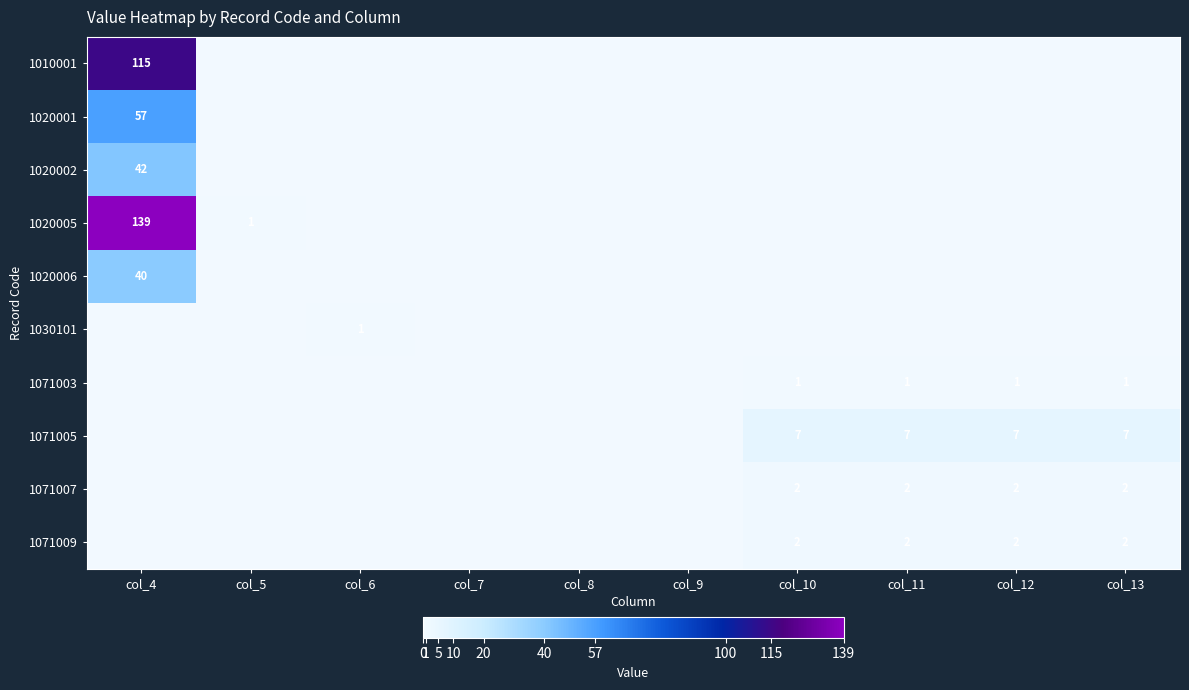

The value of 1071003 at col_12 is 1. True or false?

True